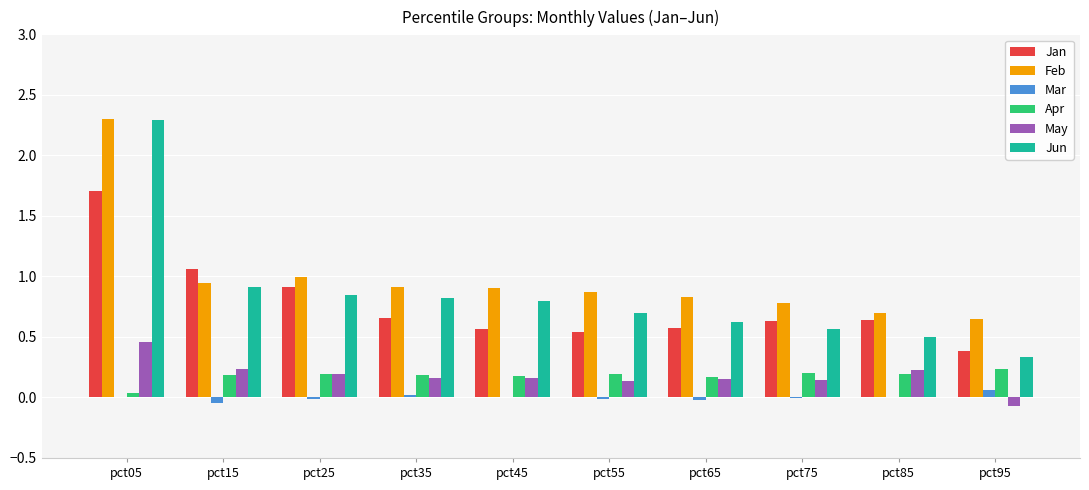

What are all the series names shown in the legend?

Jan, Feb, Mar, Apr, May, Jun